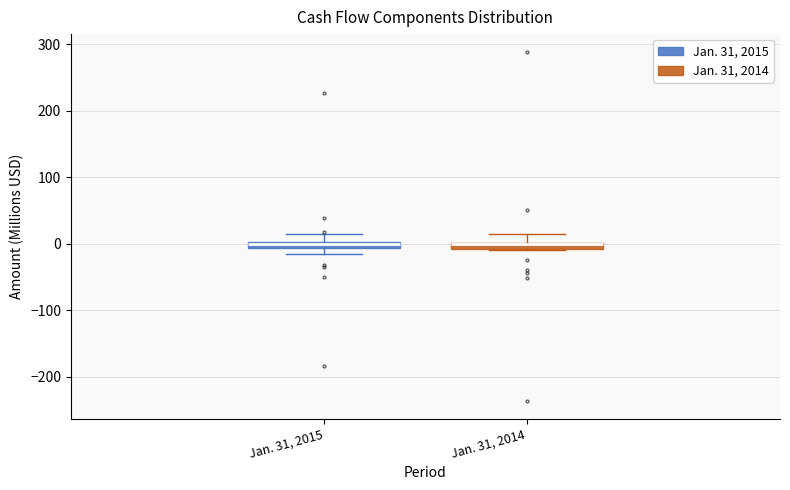

Where is the upper edge of the box for Jan. 31, 2015 on the y-axis? The values are not printed on the chart, so give them approximately, as read against the axis.

0